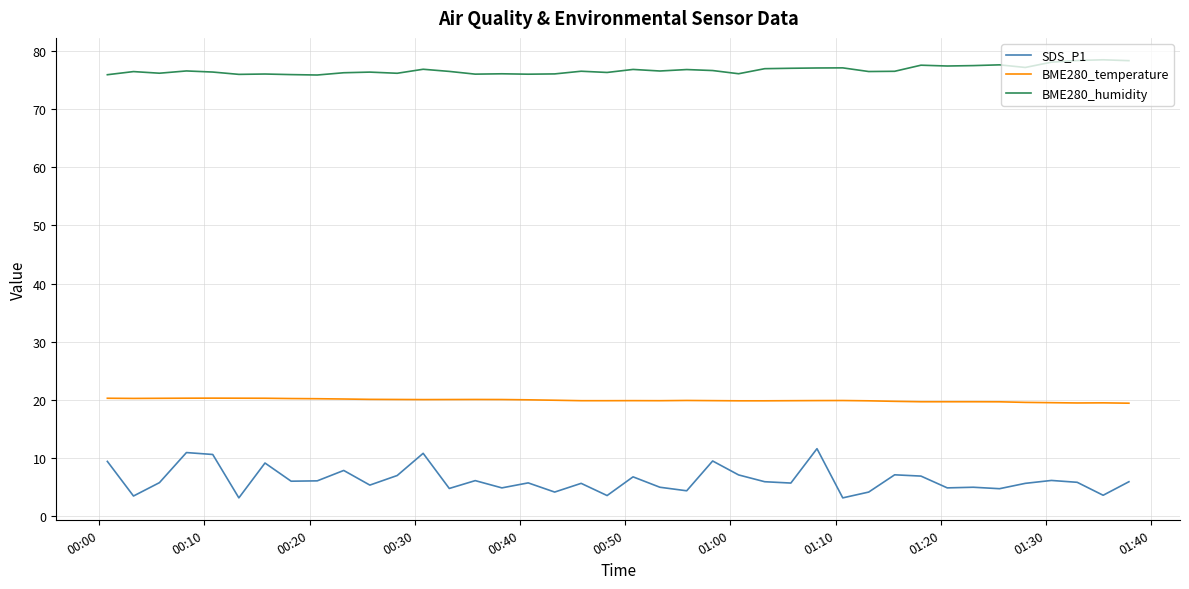

List the series in order of their peak value, lowest first.

SDS_P1, BME280_temperature, BME280_humidity